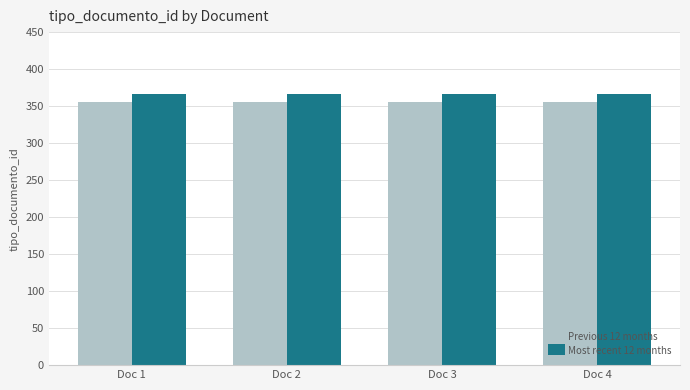

What is the total value across all series at Doc 1?

722